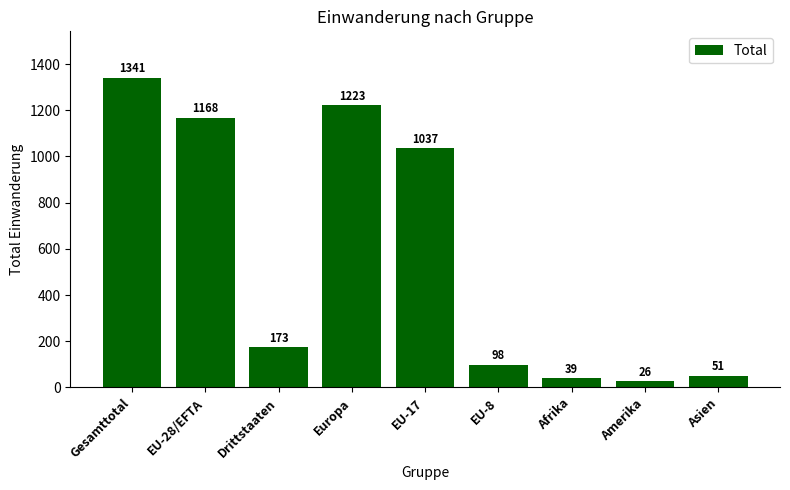

Reading left to right, list all the values displayed in this chart.

Gesamttotal=1341	EU-28/EFTA=1168	Drittstaaten=173	Europa=1223	EU-17=1037	EU-8=98	Afrika=39	Amerika=26	Asien=51